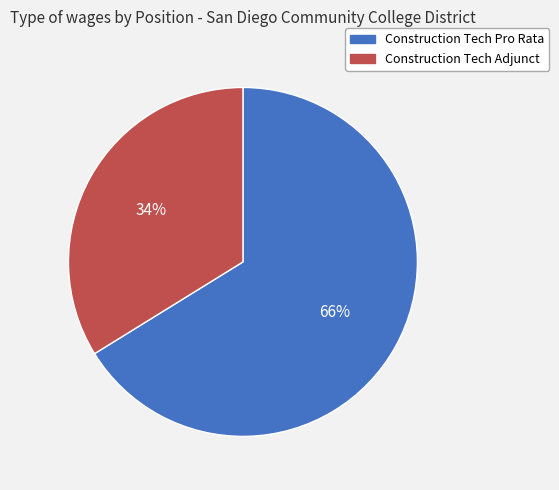

Is the sum of Construction Tech Pro Rata and Construction Tech Adjunct greater than half?

Yes